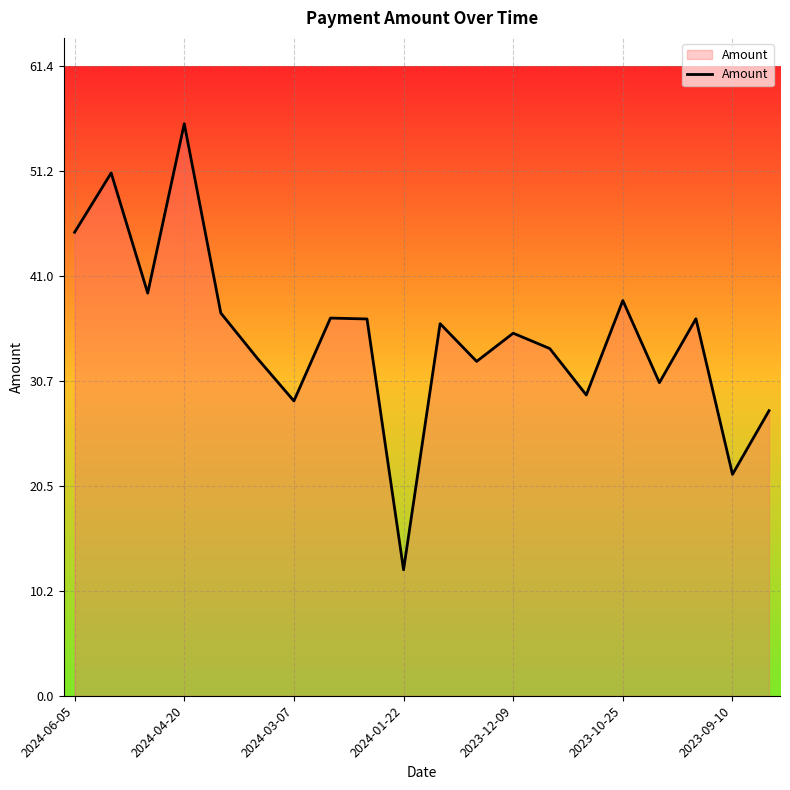

What is the minimum value shown in the chart?

12.3